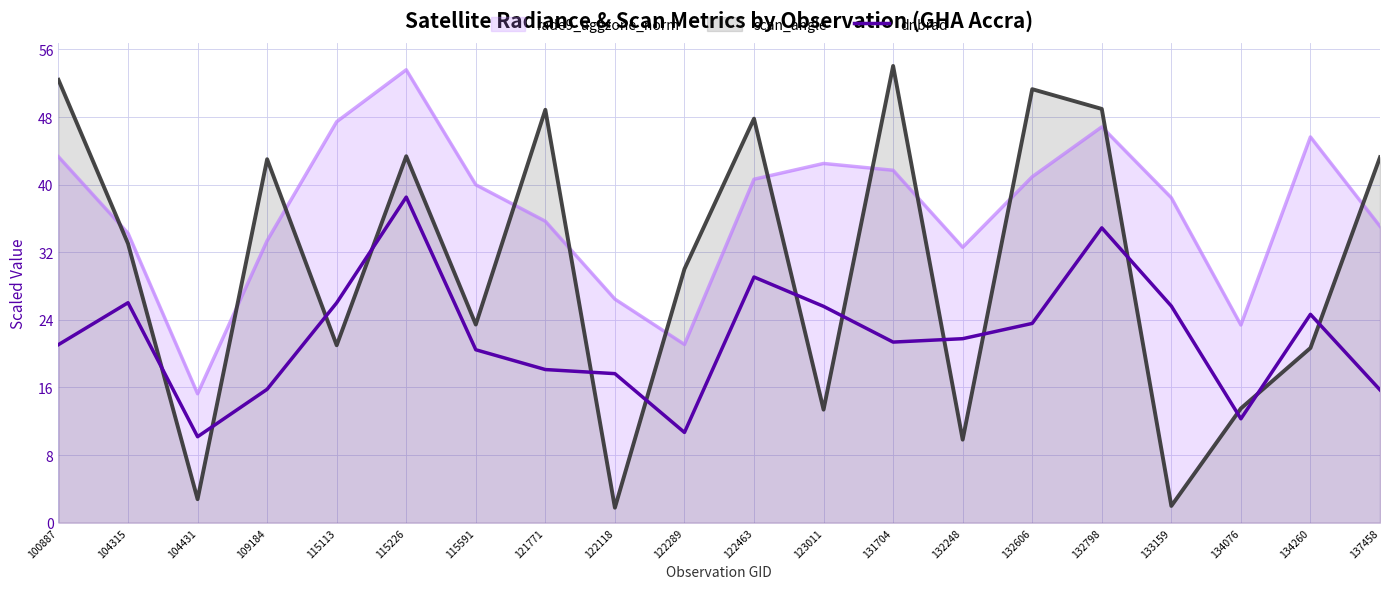

Rank the series at 100887 from lowest to highest value.

dnbrad, rade9_aggzone_norm, scan_angle